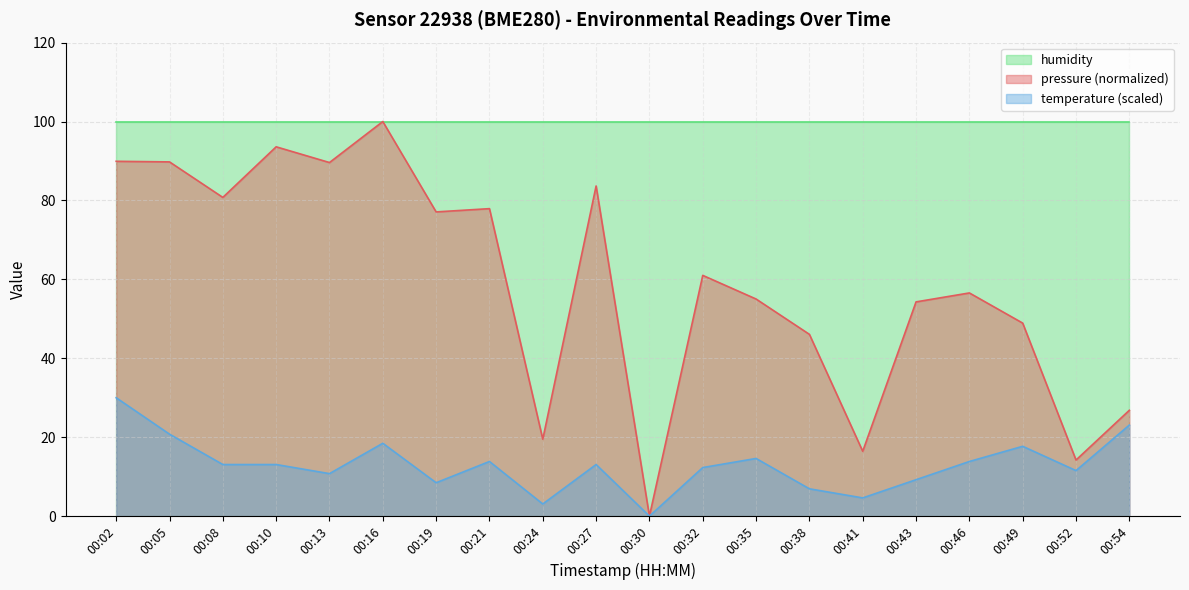

Between 00:24 and 00:38, which series saw the biggest shift?

pressure (normalized)